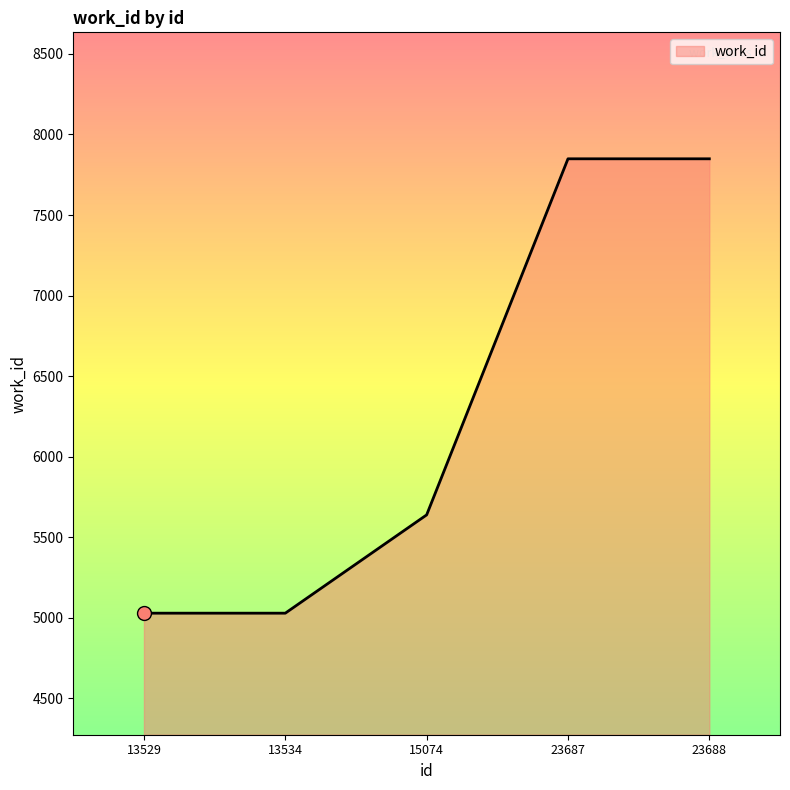

What is the greatest value displayed?

7849